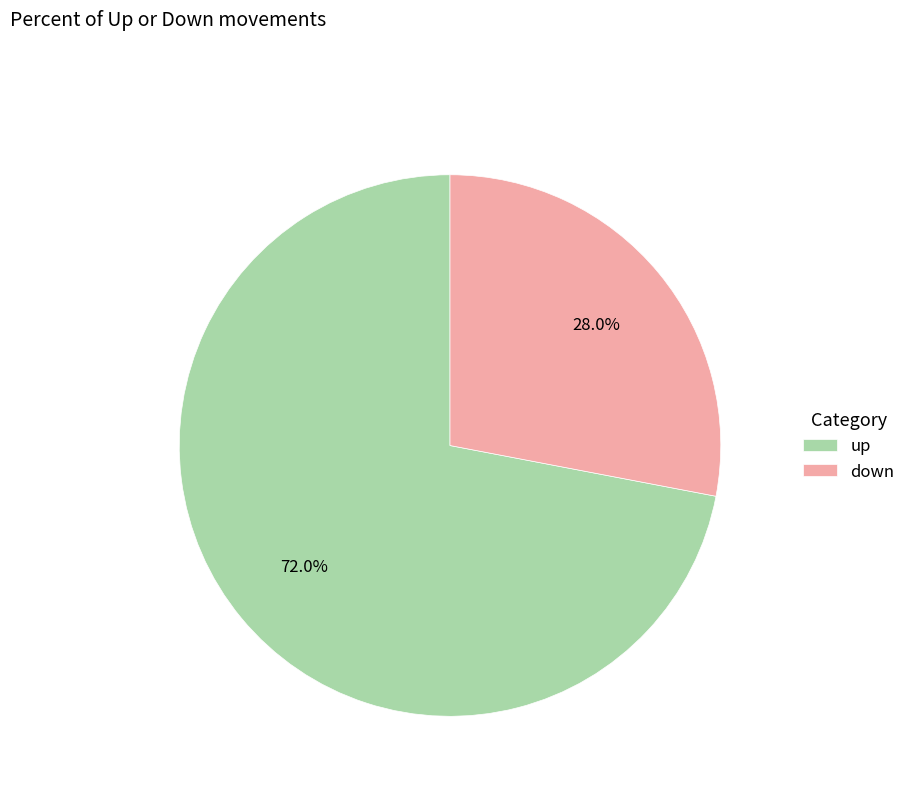

To the nearest percent, what is the difference between the up and down slice percentages?

44%